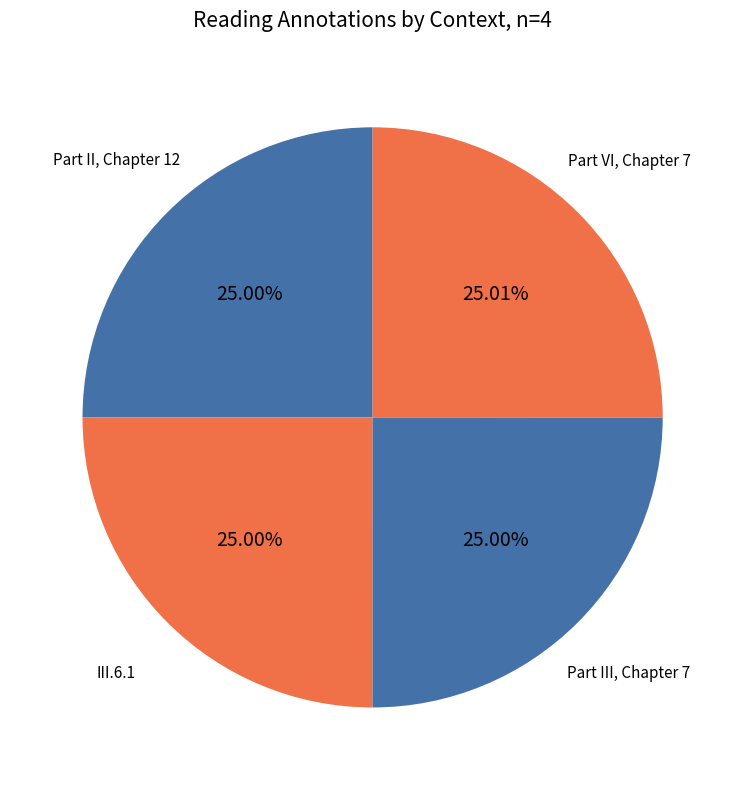

How many slices are in this pie chart?

4